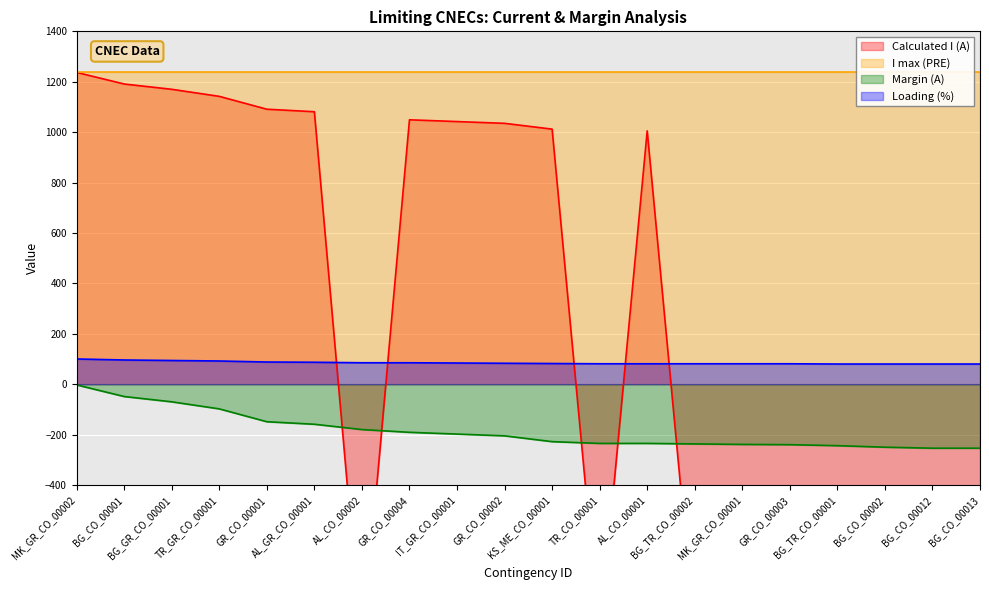

Which series has the widest spread of values?

Calculated I (A)